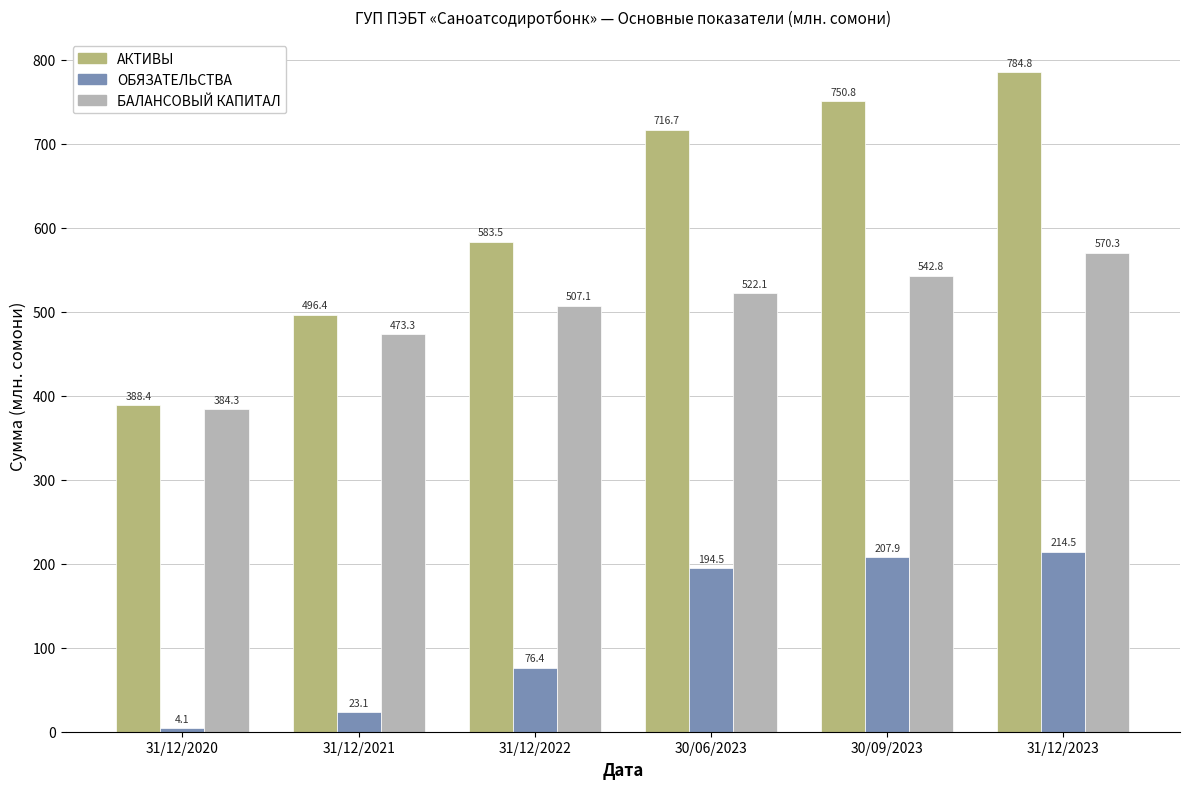

The value of АКТИВЫ at 31/12/2020 is 510.9. True or false?

False